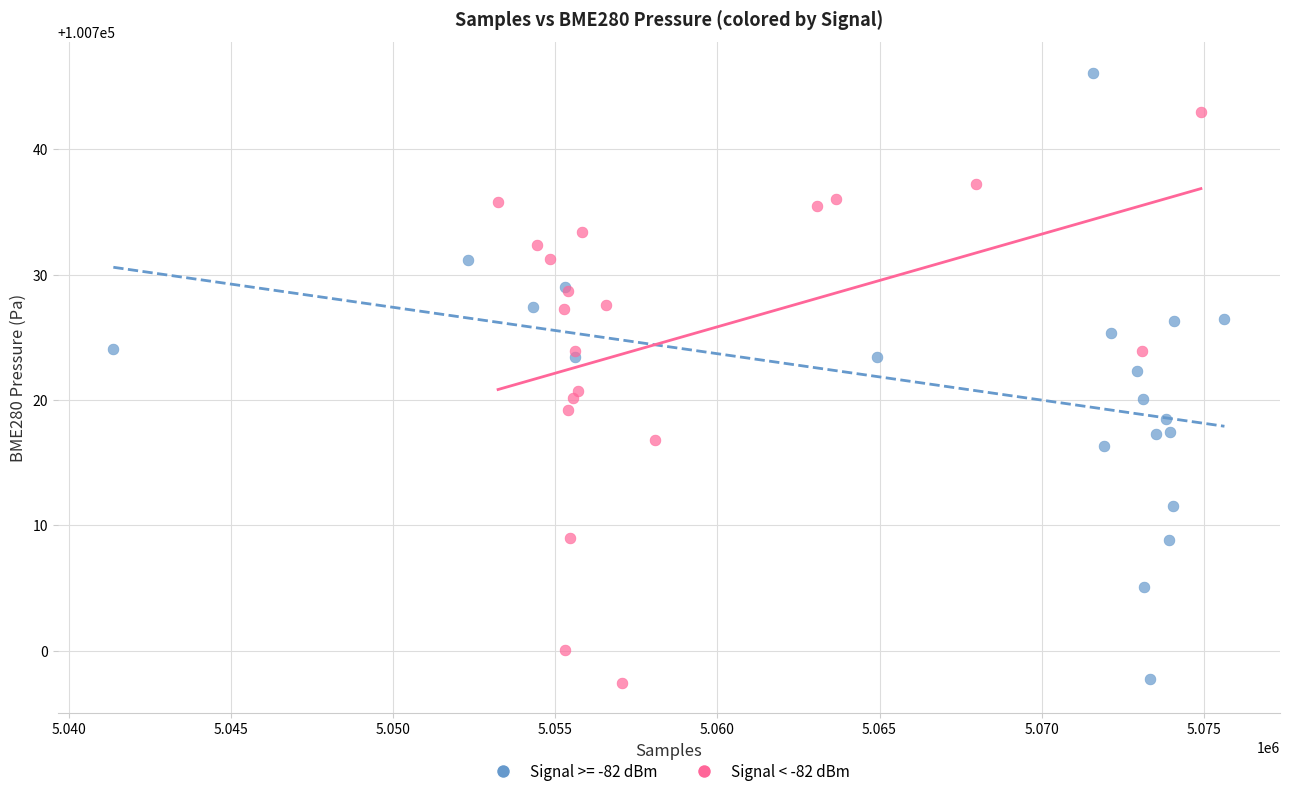

Which series reaches the maximum Y coordinate?

Signal >= -82 dBm